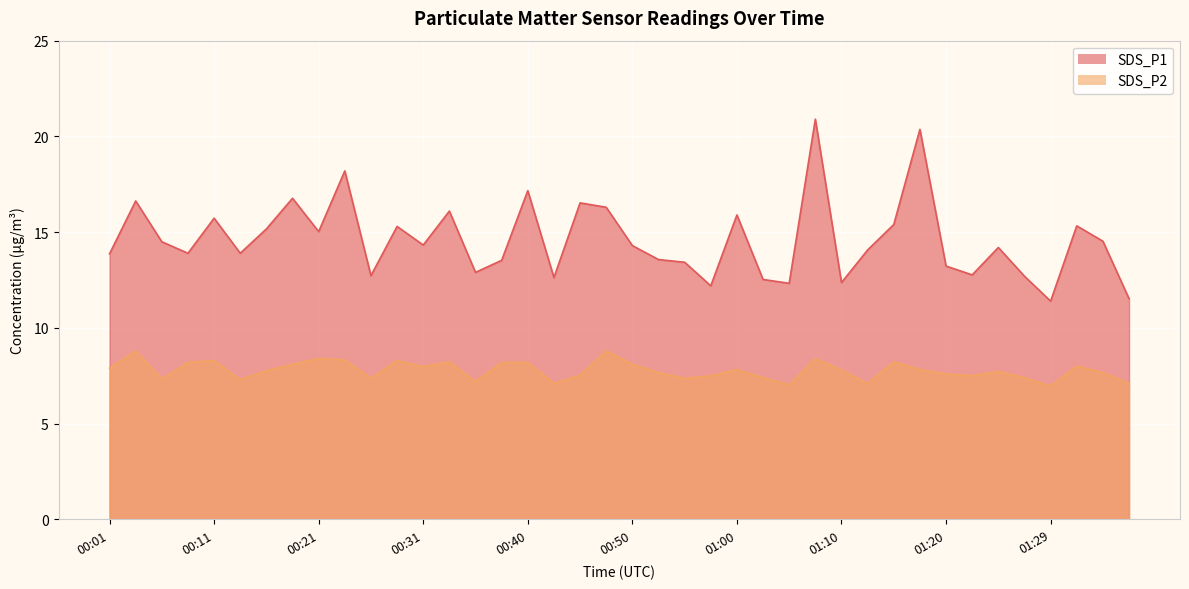

What is the label of the 22nd point from the left?

00:53